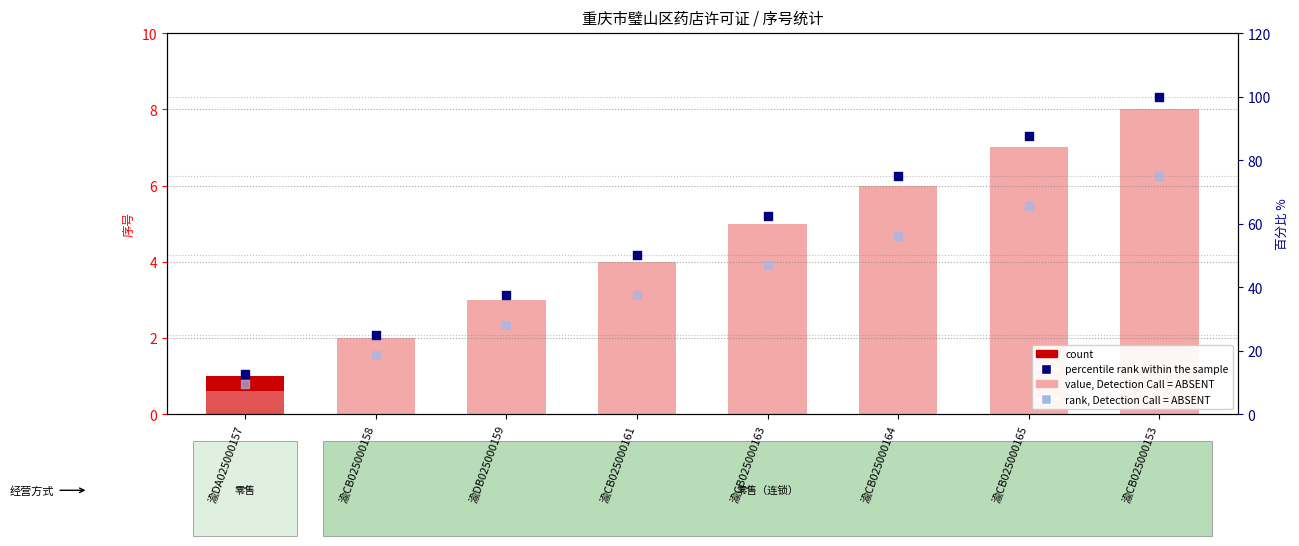

Is the value of rank, Detection Call = ABSENT at 渝DB025000159 greater than the value of count at 渝CB025000153?

Yes